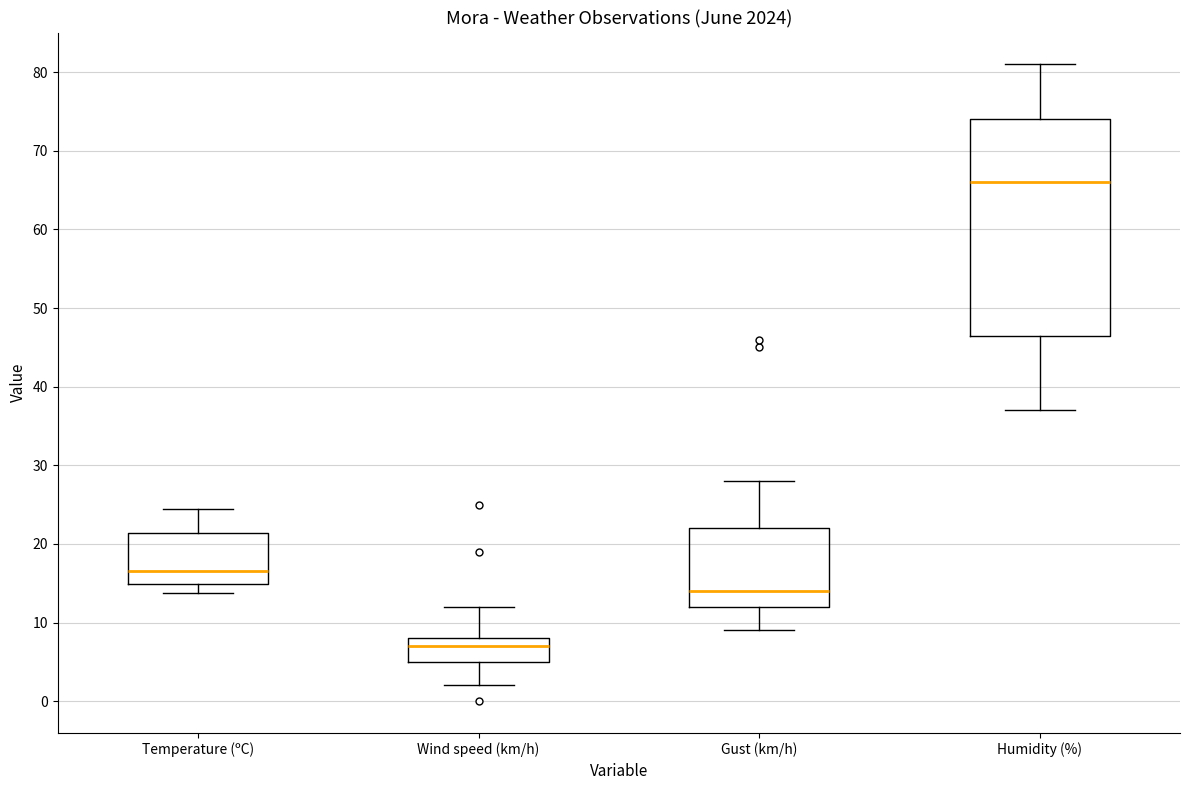

Reading left to right, read every box against the y-axis: the position of its median line, the range the box covers, and the ends of its whiskers. The values are not printed on the chart, so give them approximately, as read against the axis.

Temperature (ºC): median 17, box 15 to 21, whiskers 14 to 24
Wind speed (km/h): median 7, box 5 to 8, whiskers 2 to 12
Gust (km/h): median 14, box 12 to 22, whiskers 9 to 28
Humidity (%): median 66, box 47 to 74, whiskers 37 to 81